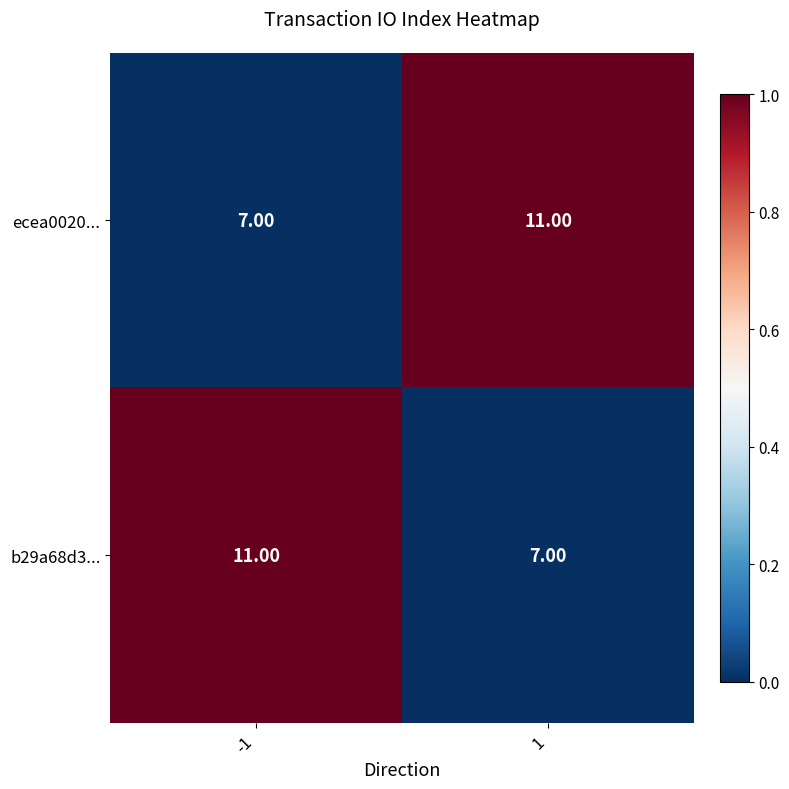

What is the total value across all series at -1?

18